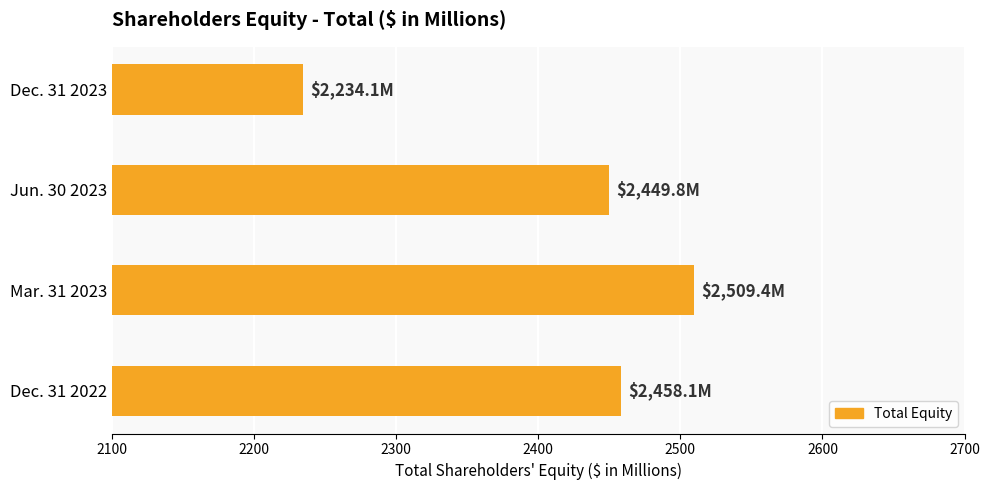

Does the chart contain stacked bars?

No